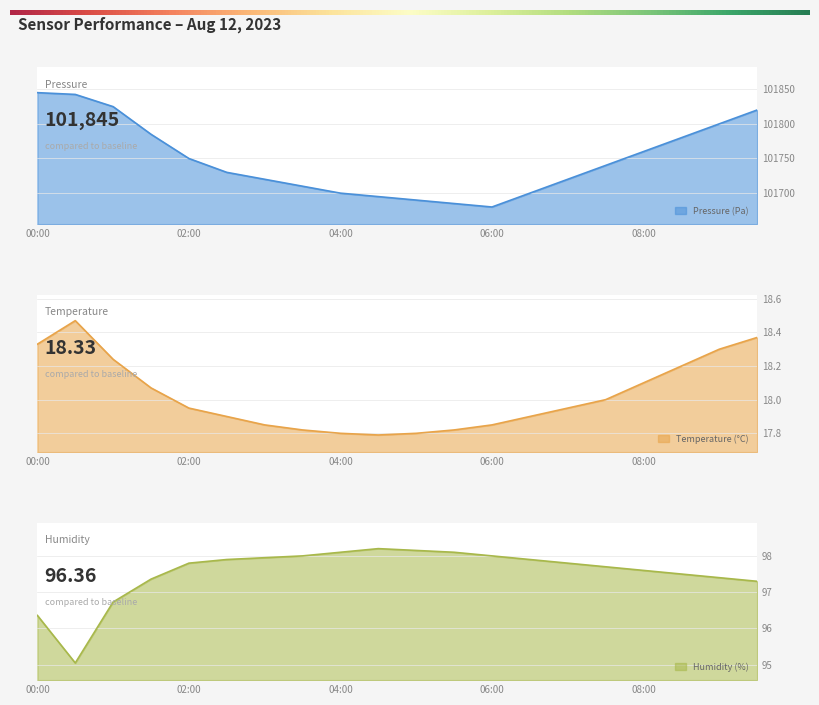

Which series has the largest range (max minus min)?

pressure